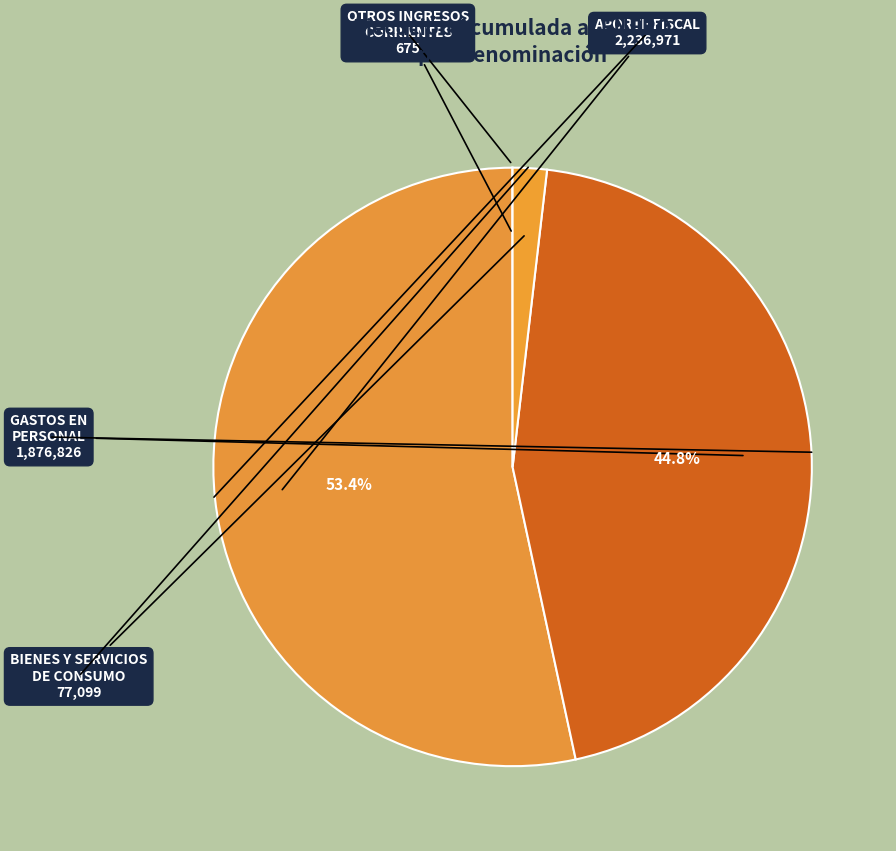

Rank the categories by value from lowest to highest.

OTROS INGRESOS CORRIENTES, BIENES Y SERVICIOS DE CONSUMO, GASTOS EN PERSONAL, APORTE FISCAL